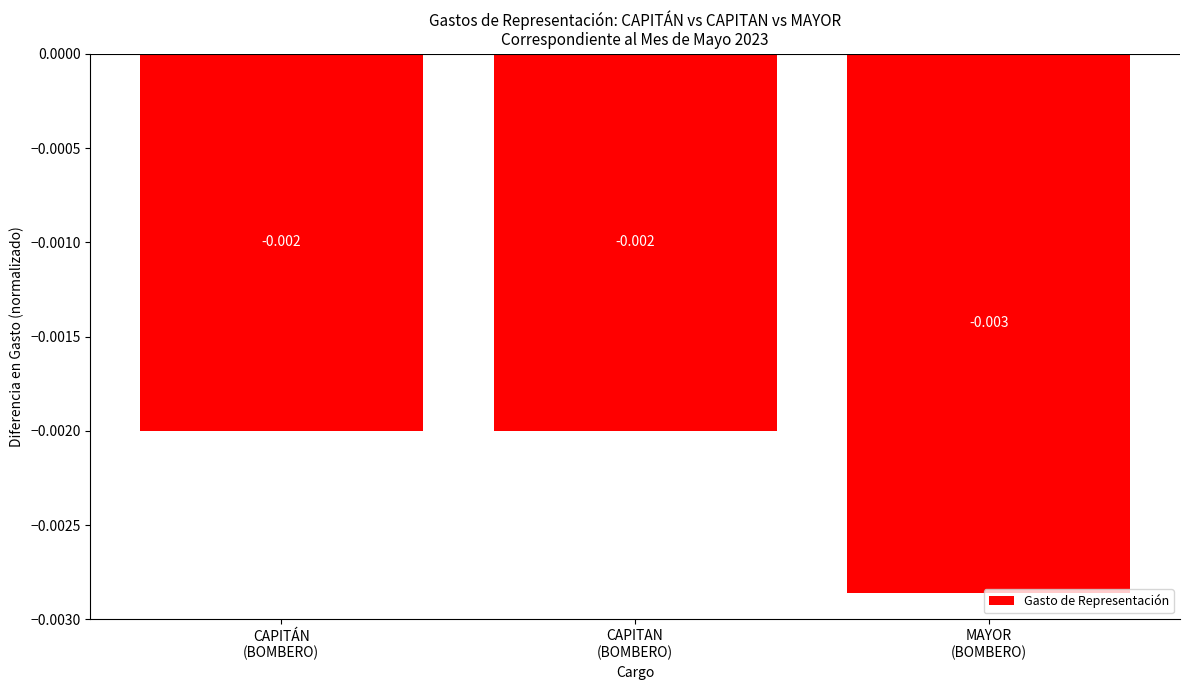

Does the chart contain stacked bars?

No